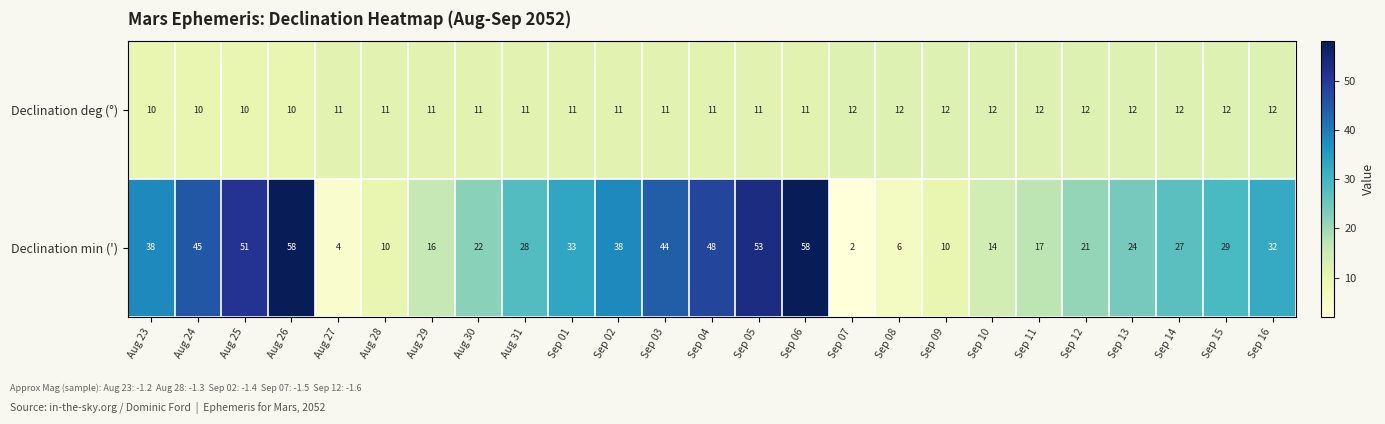

At Sep 13, list the series in order from largest to smallest.

Declination min ('), Declination deg (°)